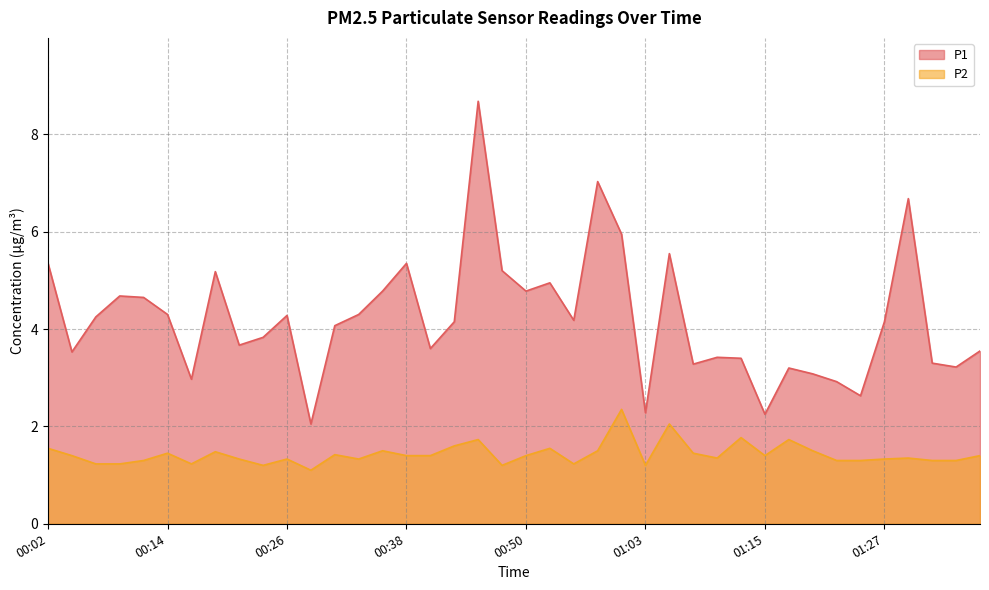

True or false: P2 and P1 cross at least once.

False